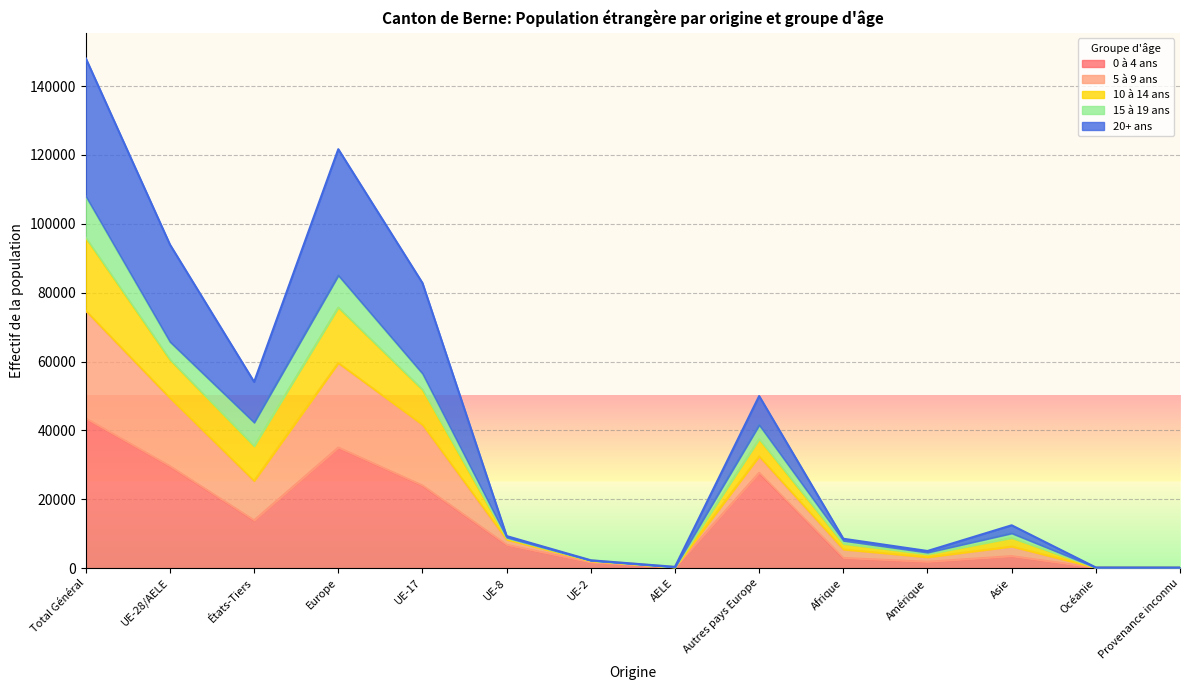

What is the label of the 13th point from the left?

Océanie